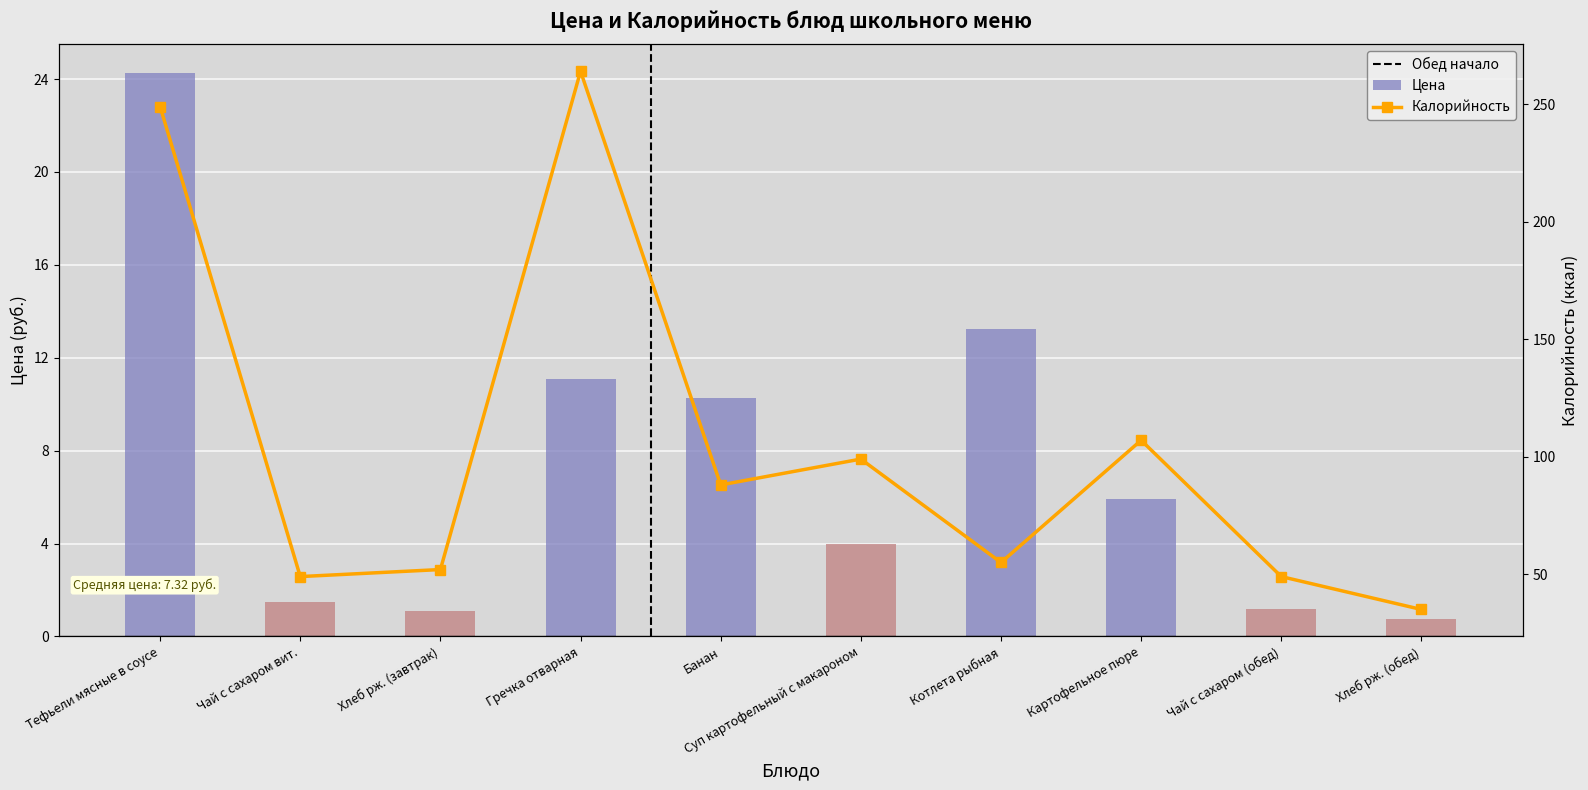

Read the Калорийность value at Хлеб рж. (завтрак).

52.0